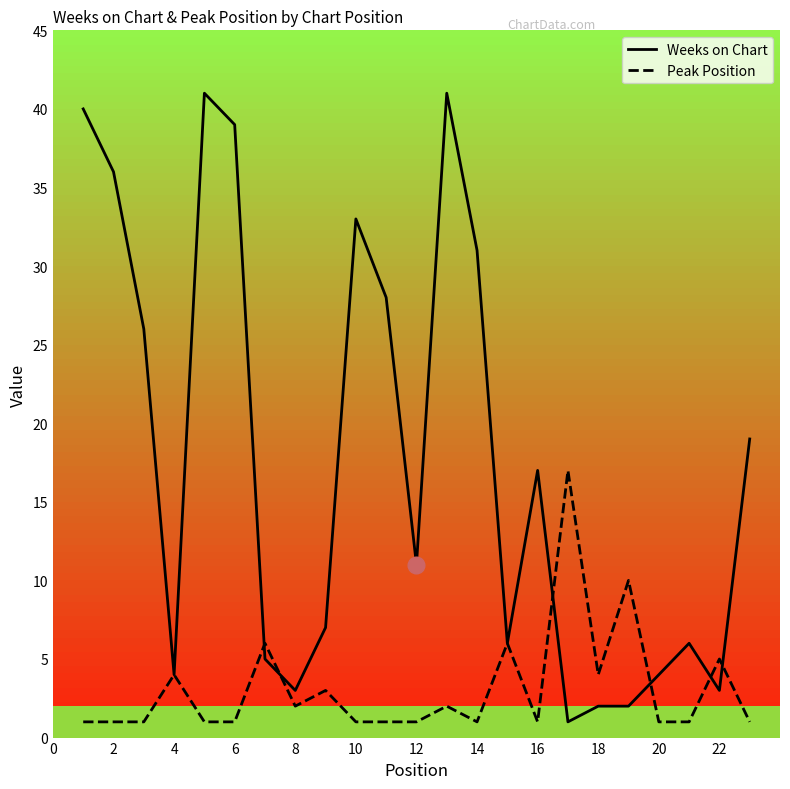

Count the number of categories in the chart.

23